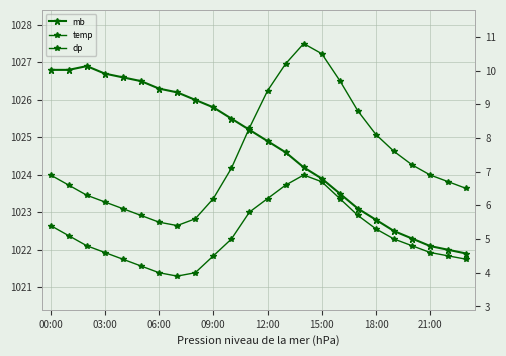

True or false: dp and mb intersect in this chart.

False